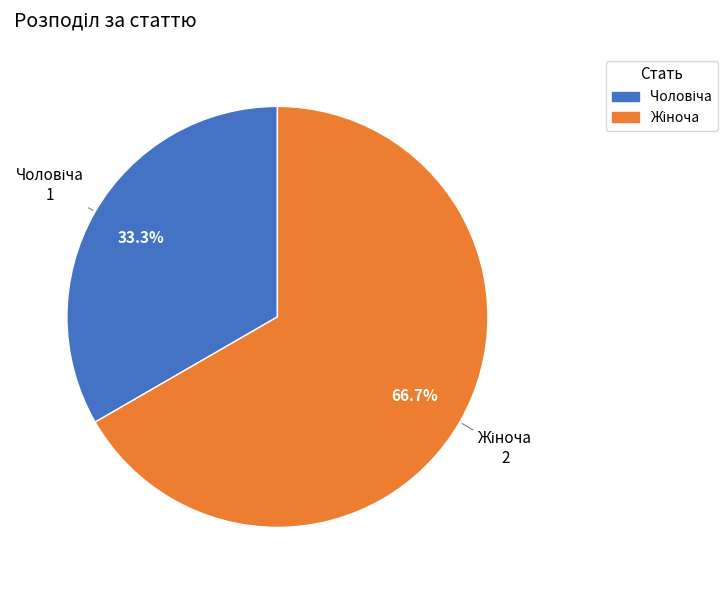

How many slices are in this pie chart?

2